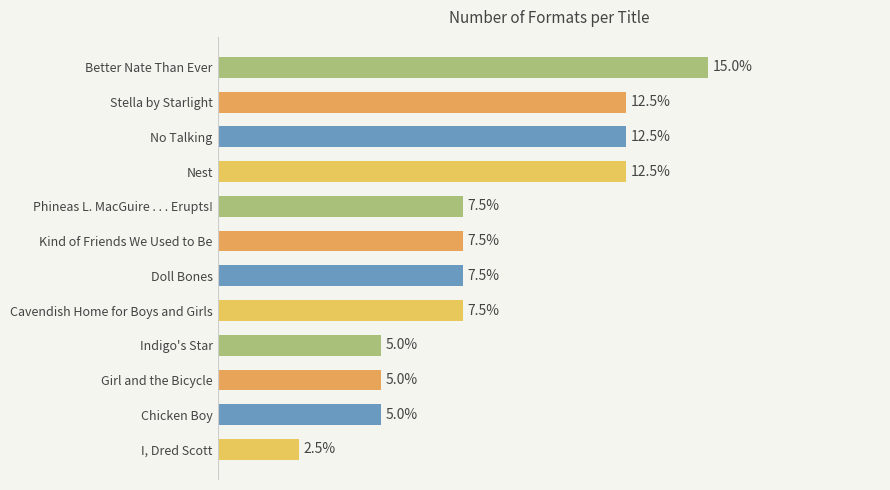

List the labels in order of value, largest first.

Better Nate Than Ever, Nest, Stella by Starlight, No Talking, Doll Bones, Cavendish Home for Boys and Girls, Kind of Friends We Used to Be, Phineas L. MacGuire . . . Erupts!, Girl and the Bicycle, Chicken Boy, Indigo's Star, I, Dred Scott